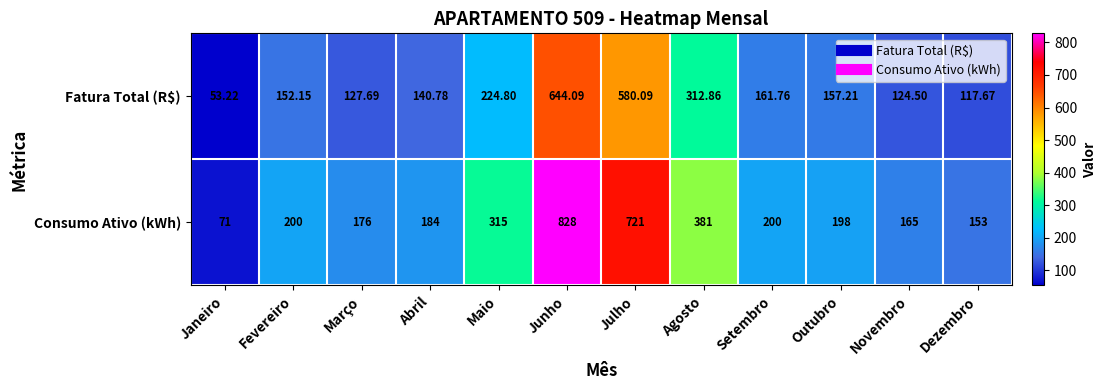

At Setembro, list the series in order from smallest to largest.

Fatura Total (R$), Consumo Ativo (kWh)